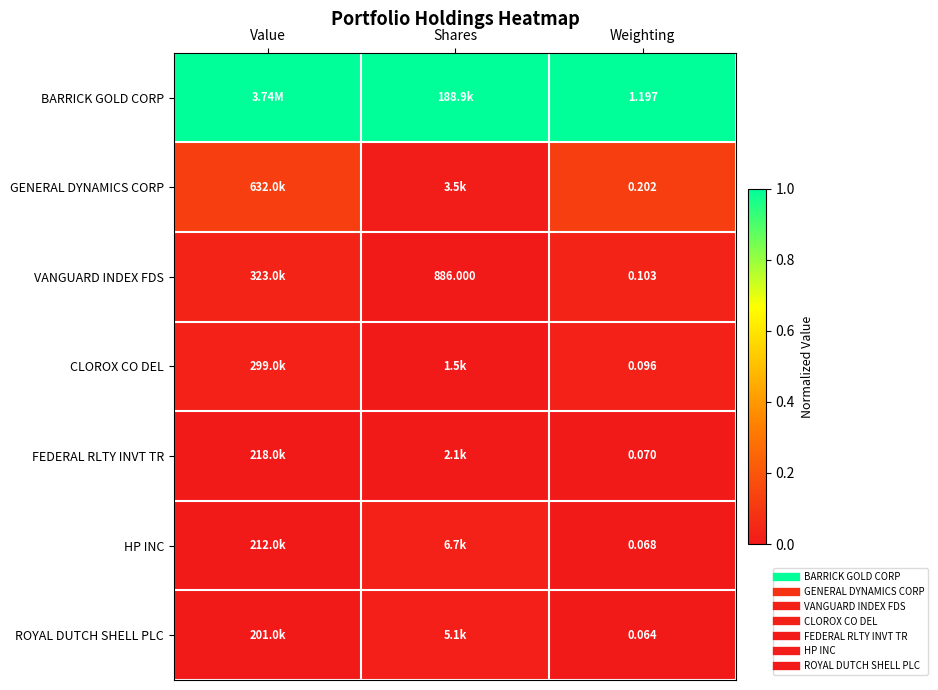

How many series are shown in this chart?

7